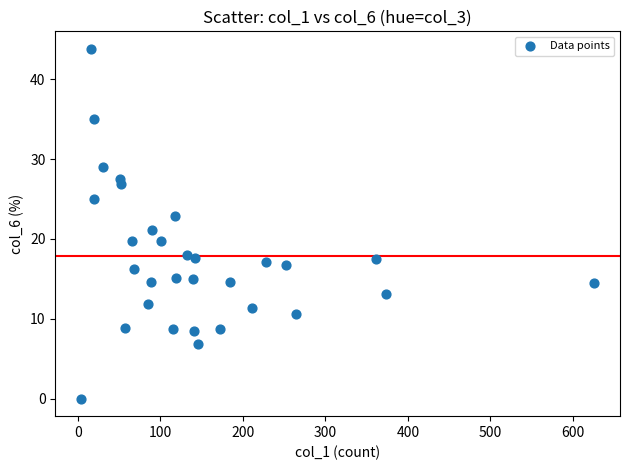

What is the range of Y values (max minus min)?

43.8